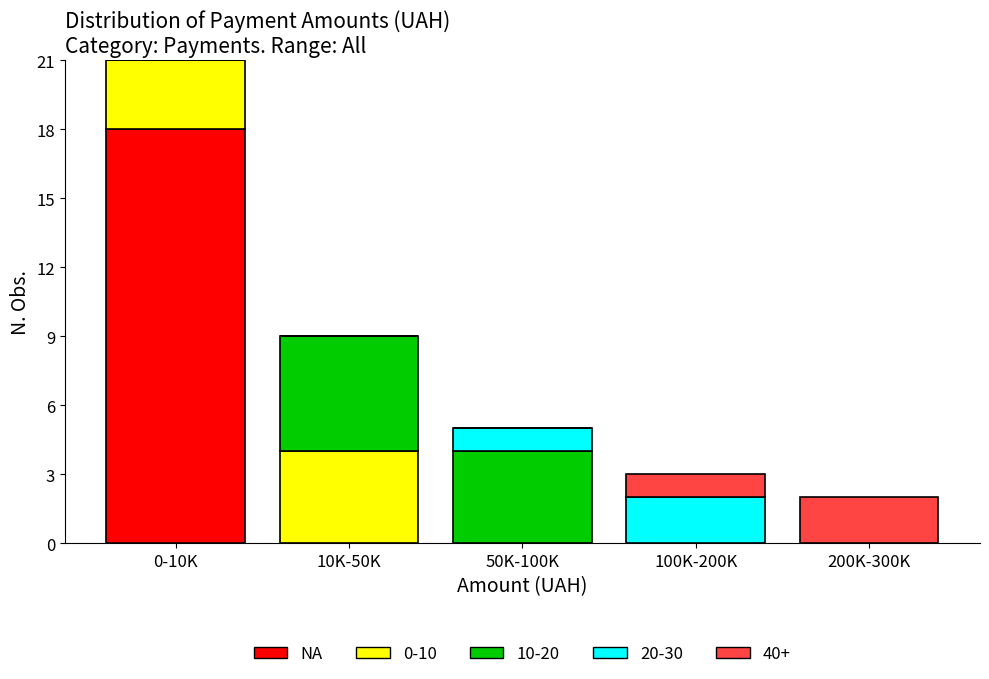

Reading left to right, transcribe the values for NA.

0-10K=18	10K-50K=0	50K-100K=0	100K-200K=0	200K-300K=0